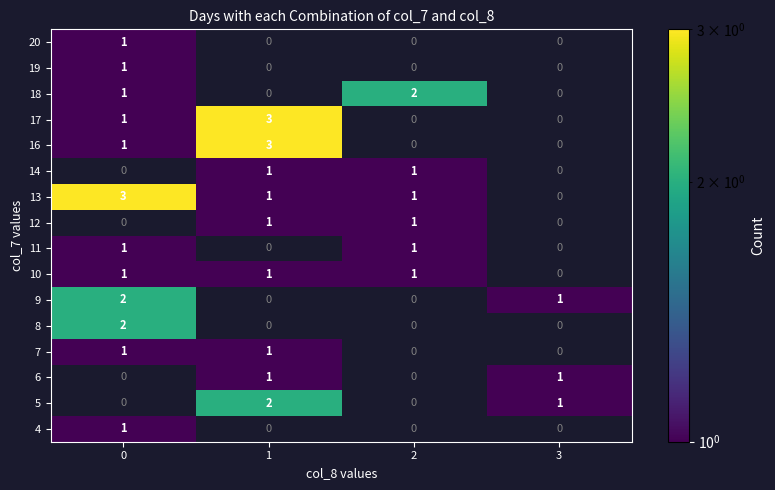

True or false: 18 has a value of 3 at 2.

False